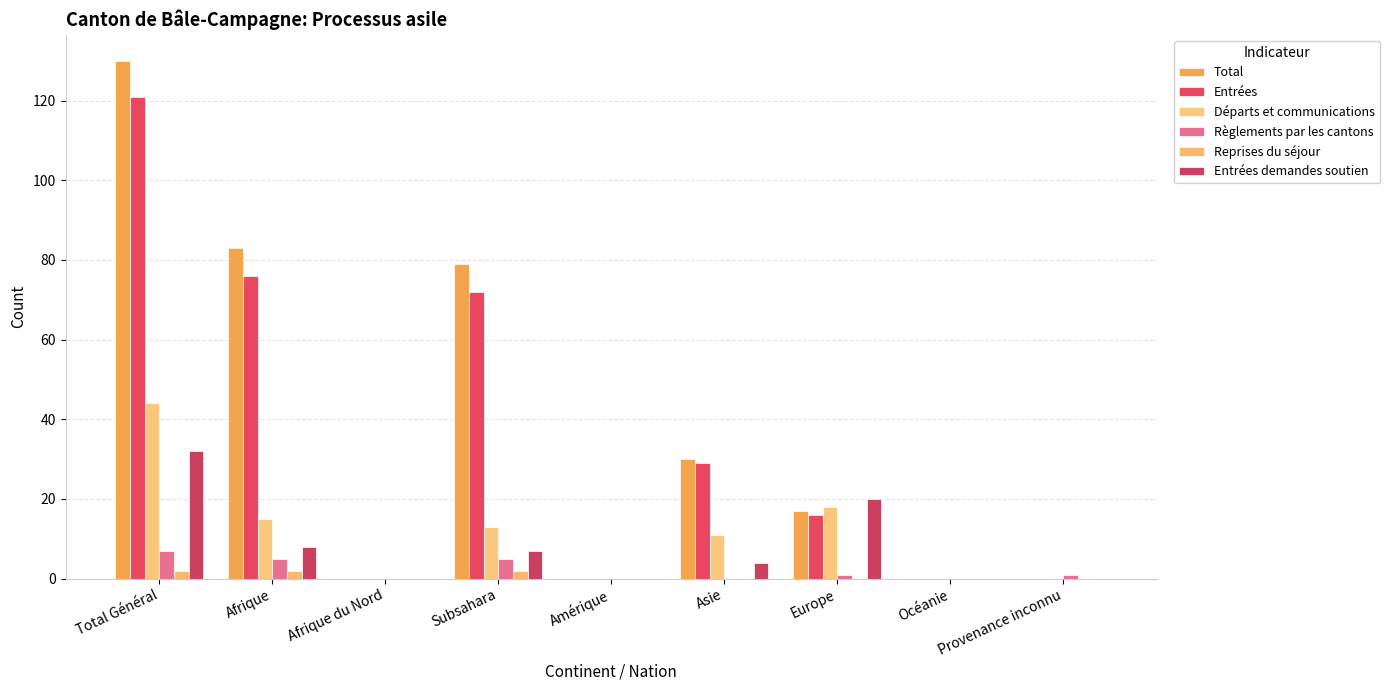

How many categories are shown in the chart?

9